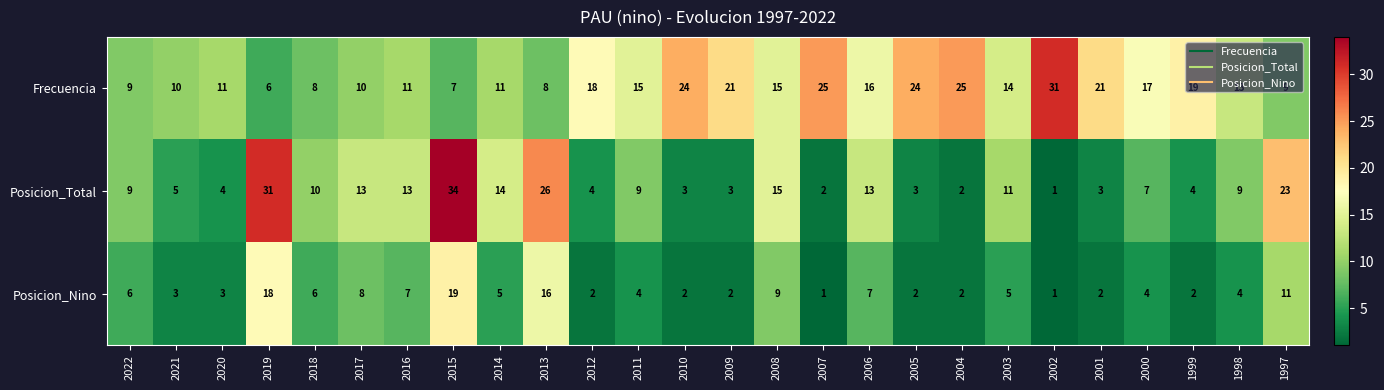

Is it true that Frecuencia equals 7 at 2015?

True